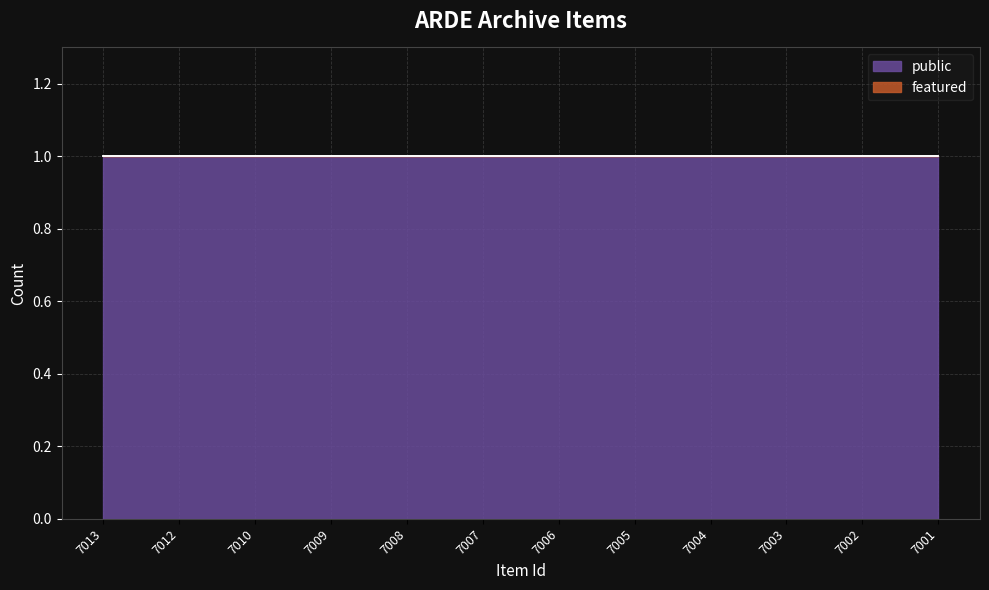

True or false: public and featured intersect in this chart.

False